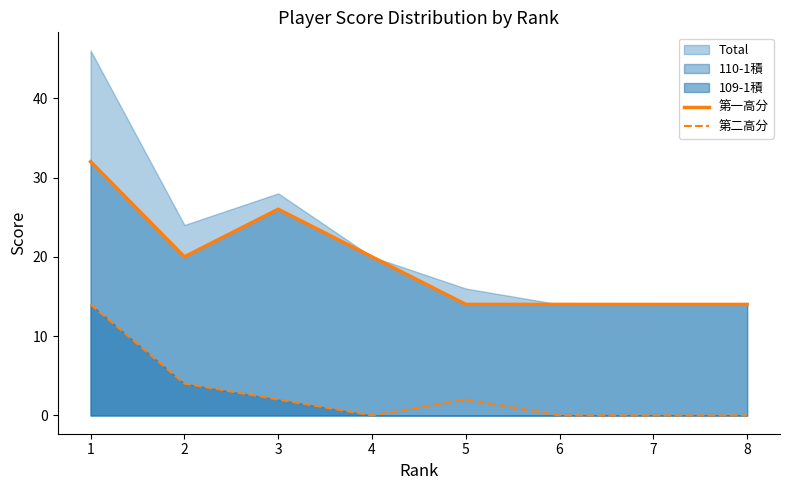

How many values in the 第二高分 series are below 2?

4